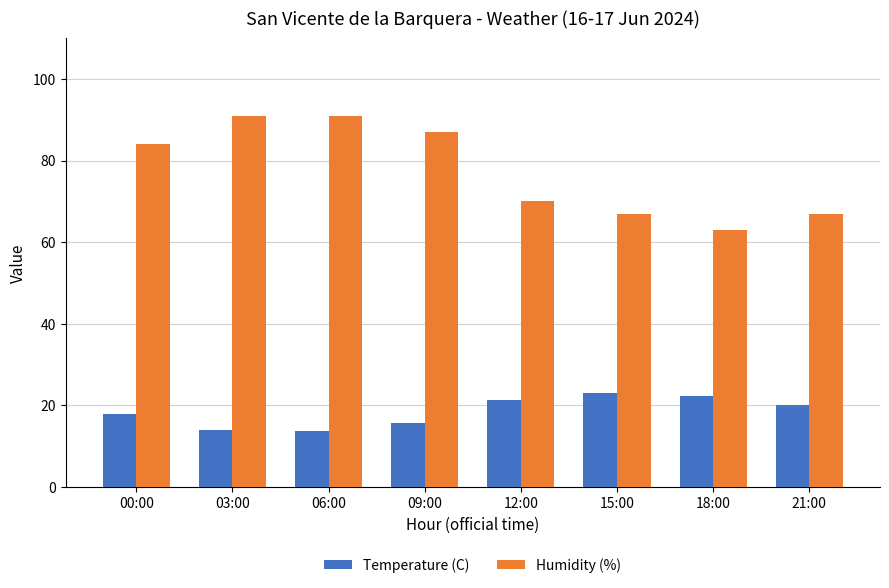

At which label is Temperature (C) closest to 18?

00:00